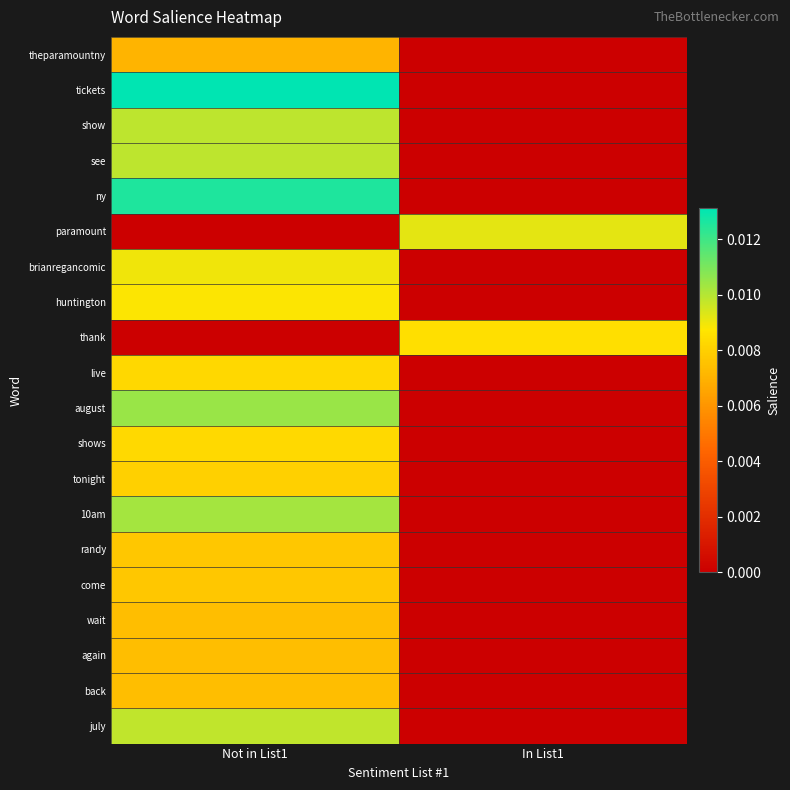

Reading right to left, list all the values displayed in this chart.

theparamountny: In List1=0.0	Not in List1=0.0
tickets: In List1=0.0	Not in List1=0.0
show: In List1=0.0	Not in List1=0.0
see: In List1=0.0	Not in List1=0.0
ny: In List1=0.0	Not in List1=0.0
paramount: In List1=0.0	Not in List1=0.0
brianregancomic: In List1=0.0	Not in List1=0.0
huntington: In List1=0.0	Not in List1=0.0
thank: In List1=0.0	Not in List1=0.0
live: In List1=0.0	Not in List1=0.0
august: In List1=0.0	Not in List1=0.0
shows: In List1=0.0	Not in List1=0.0
tonight: In List1=0.0	Not in List1=0.0
10am: In List1=0.0	Not in List1=0.0
randy: In List1=0.0	Not in List1=0.0
come: In List1=0.0	Not in List1=0.0
wait: In List1=0.0	Not in List1=0.0
again: In List1=0.0	Not in List1=0.0
back: In List1=0.0	Not in List1=0.0
july: In List1=0.0	Not in List1=0.0